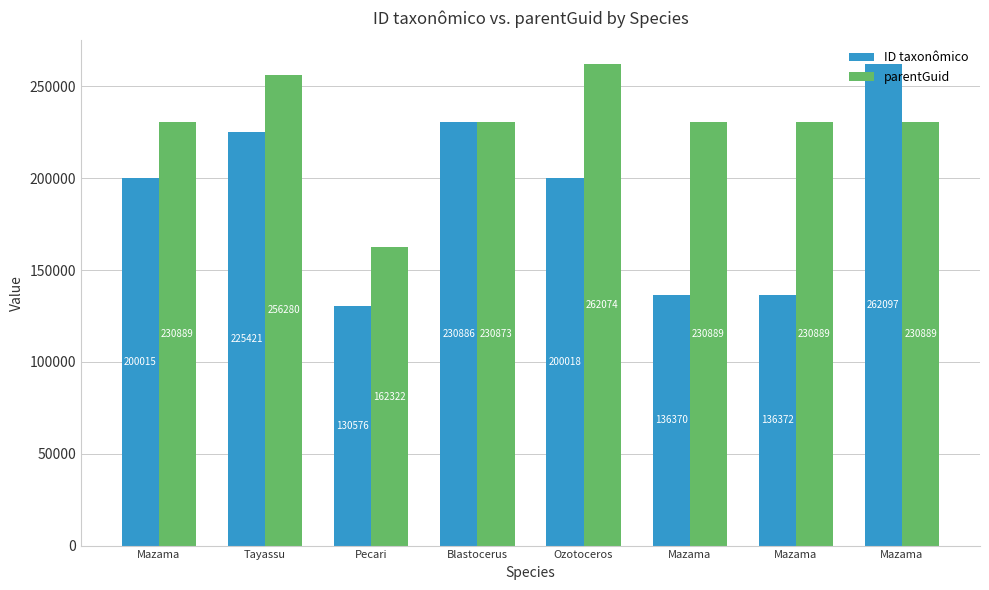

What are all the series names shown in the legend?

ID taxonômico, parentGuid